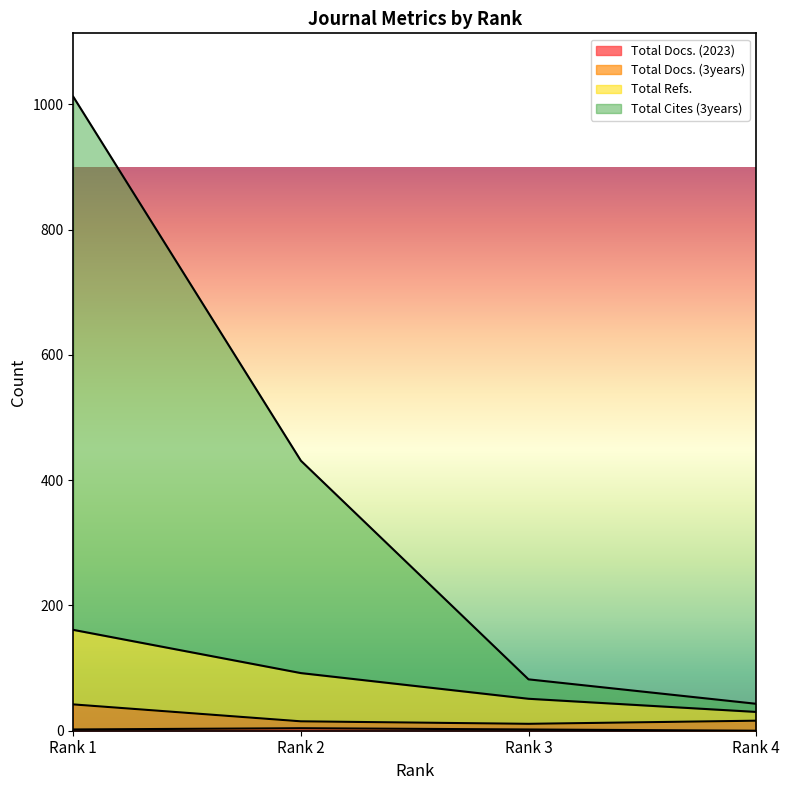

At how many categories does at least one series exceed 745?

1